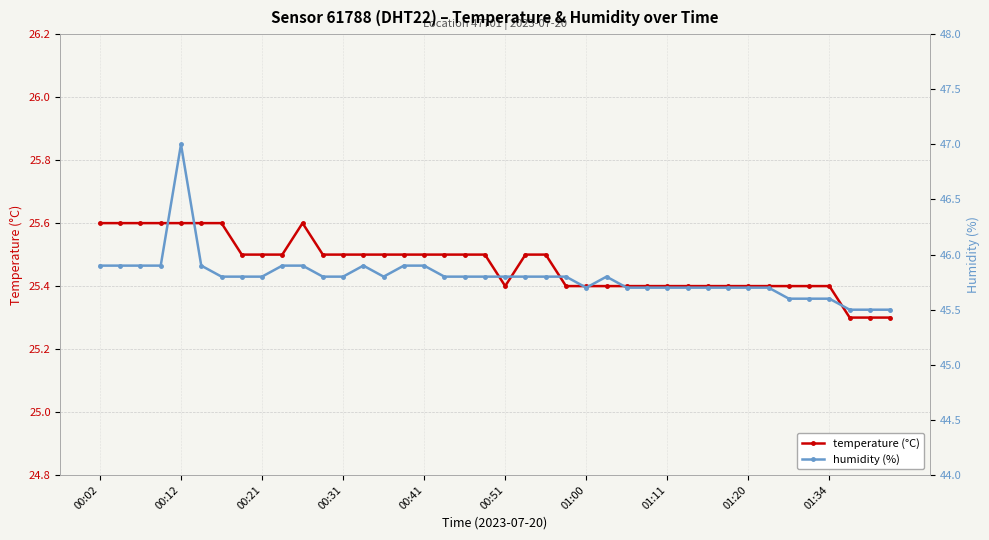

What is the difference between the second highest and second lowest values in the humidity (%) series?

0.4